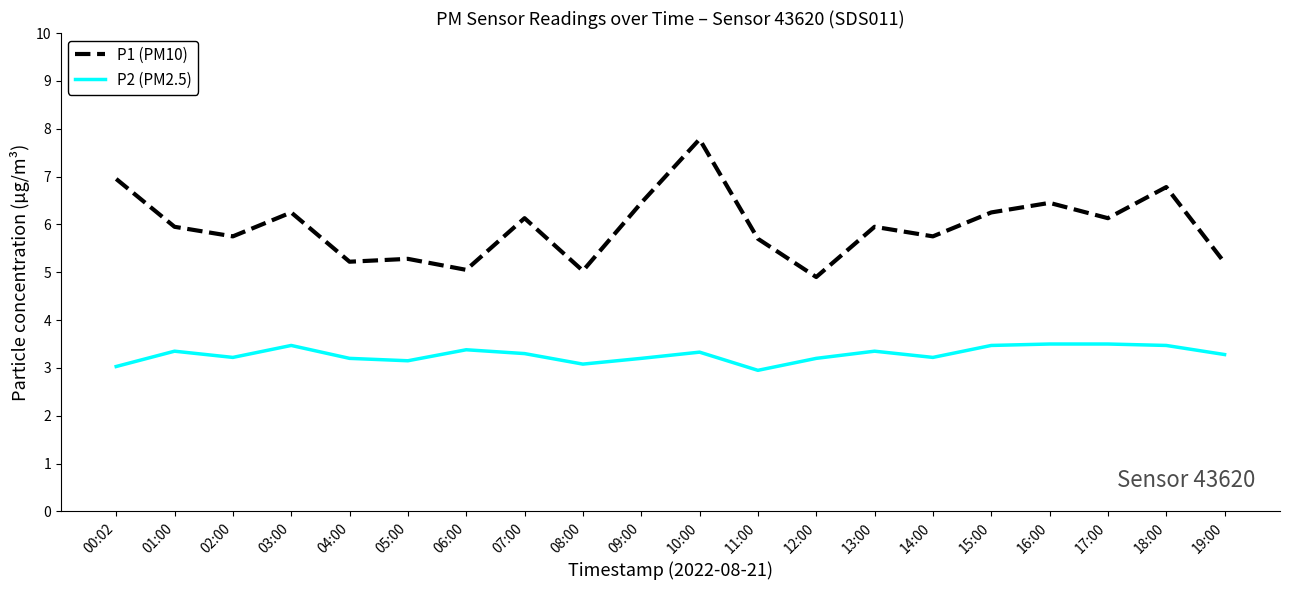

What is the approximate value of P1 (PM10) at 12:00?

4.9